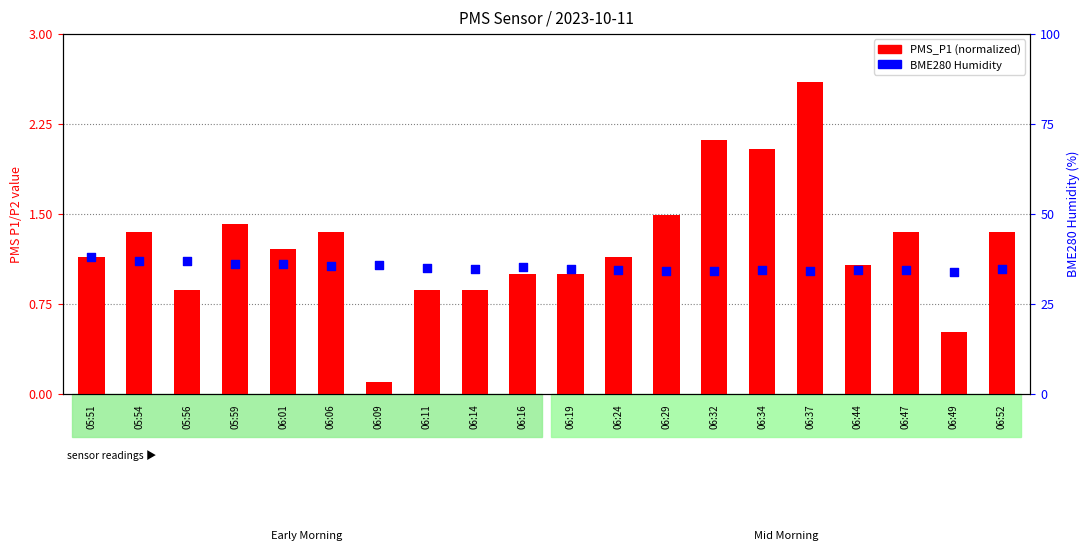

At how many categories does at least one series exceed 13?

20